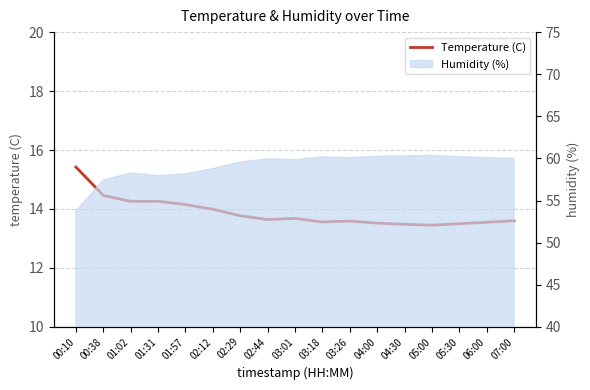

How many lines are shown in the chart?

1